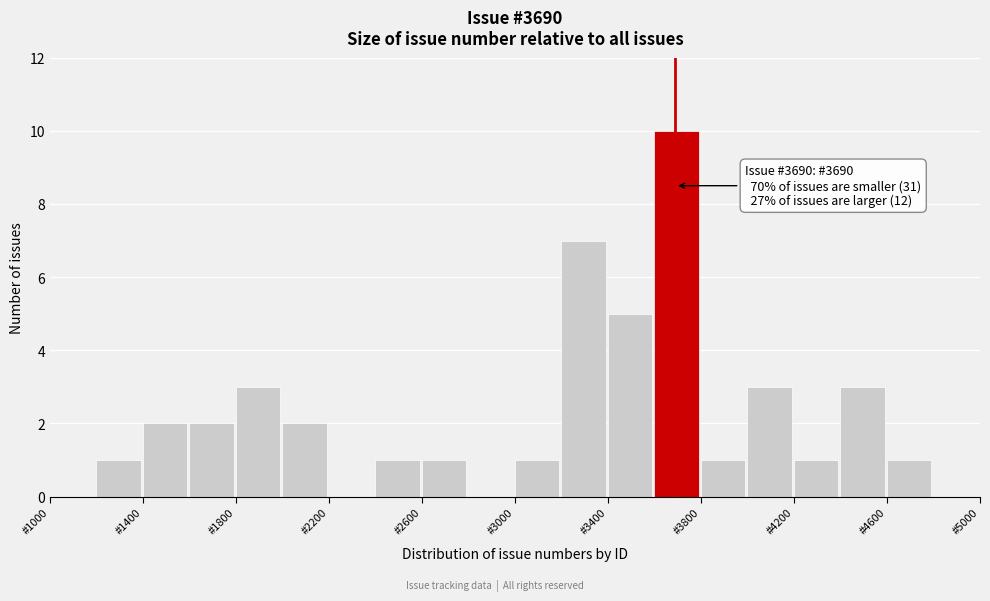

Over which range of the x-axis is the bar tallest?

3600 to 3800